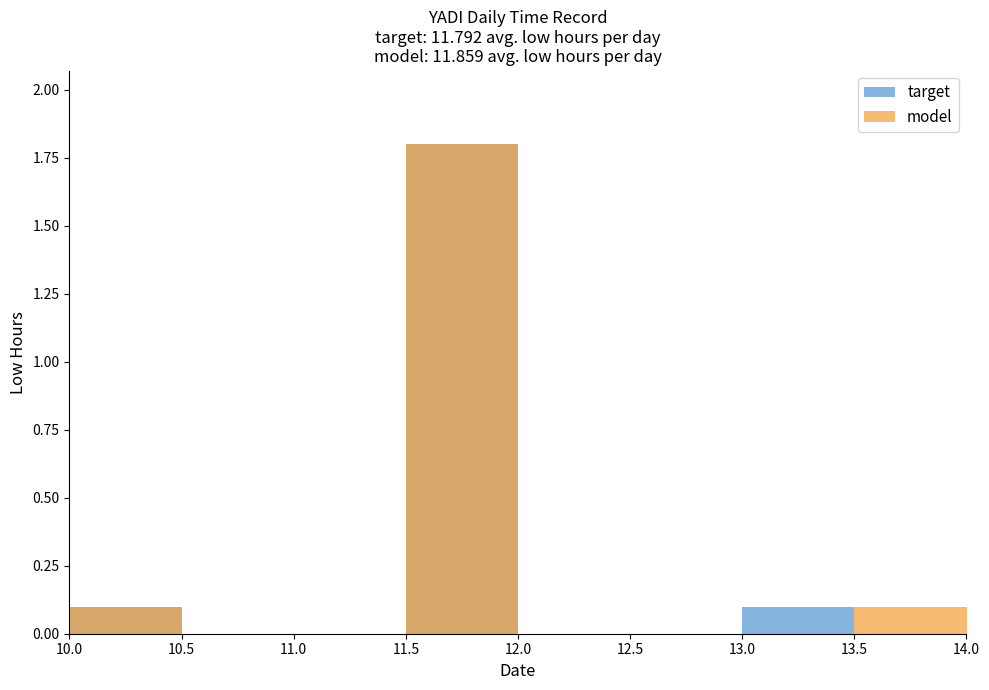

How many bars are there in total?

16